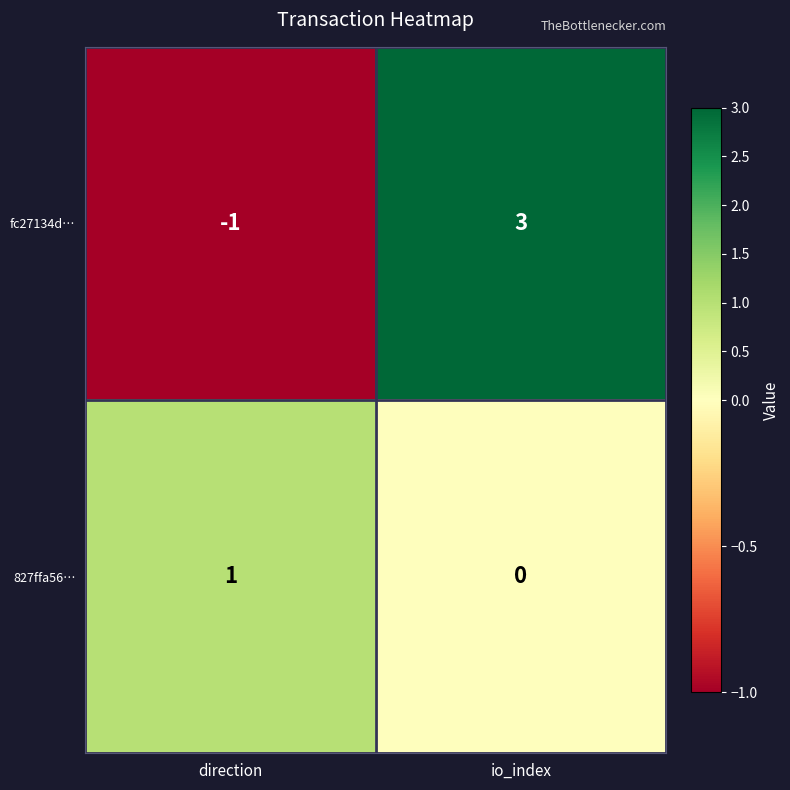

At which category is the sum across all series the highest?

io_index